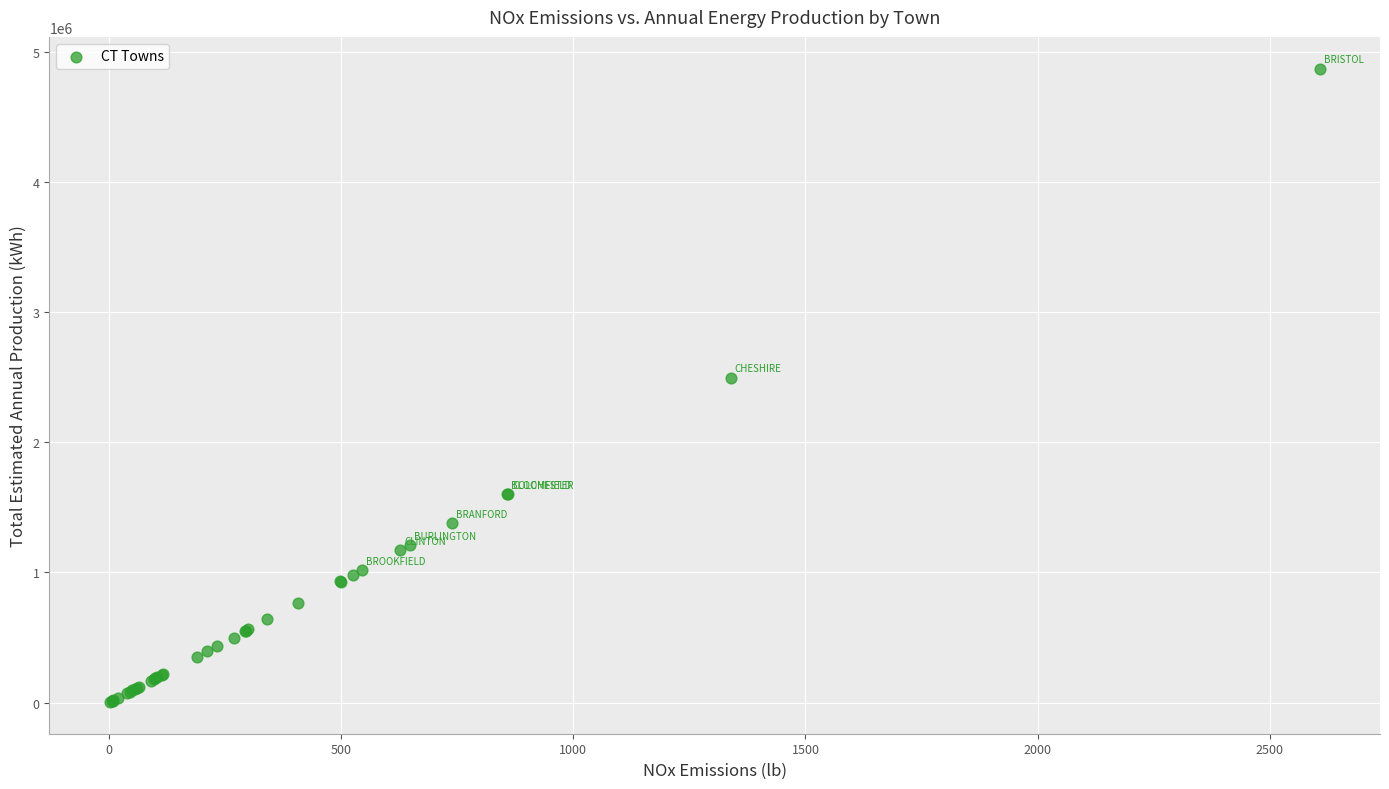

What Y value in the scatter plot is closest to 2438358?

2497966